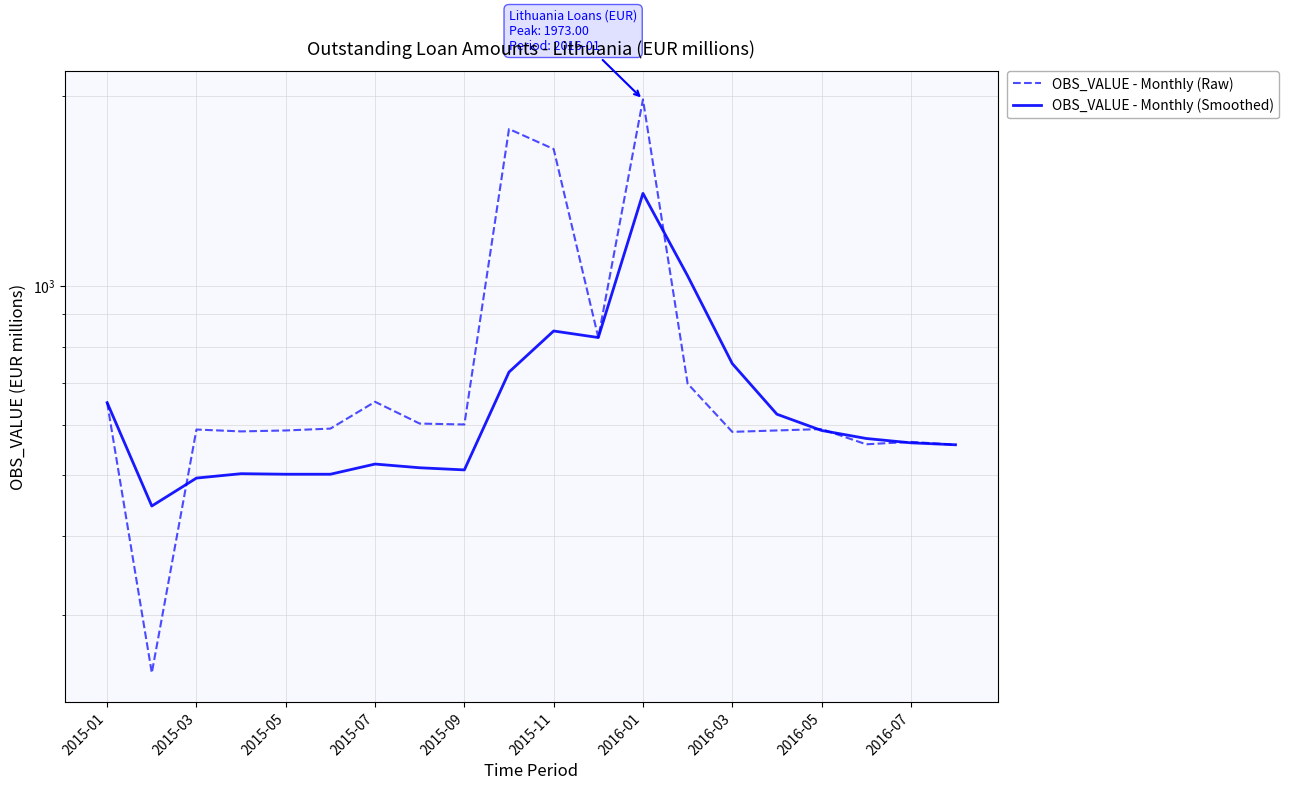

What is the sum of all OBS_VALUE - Monthly (Smoothed) values?

13145